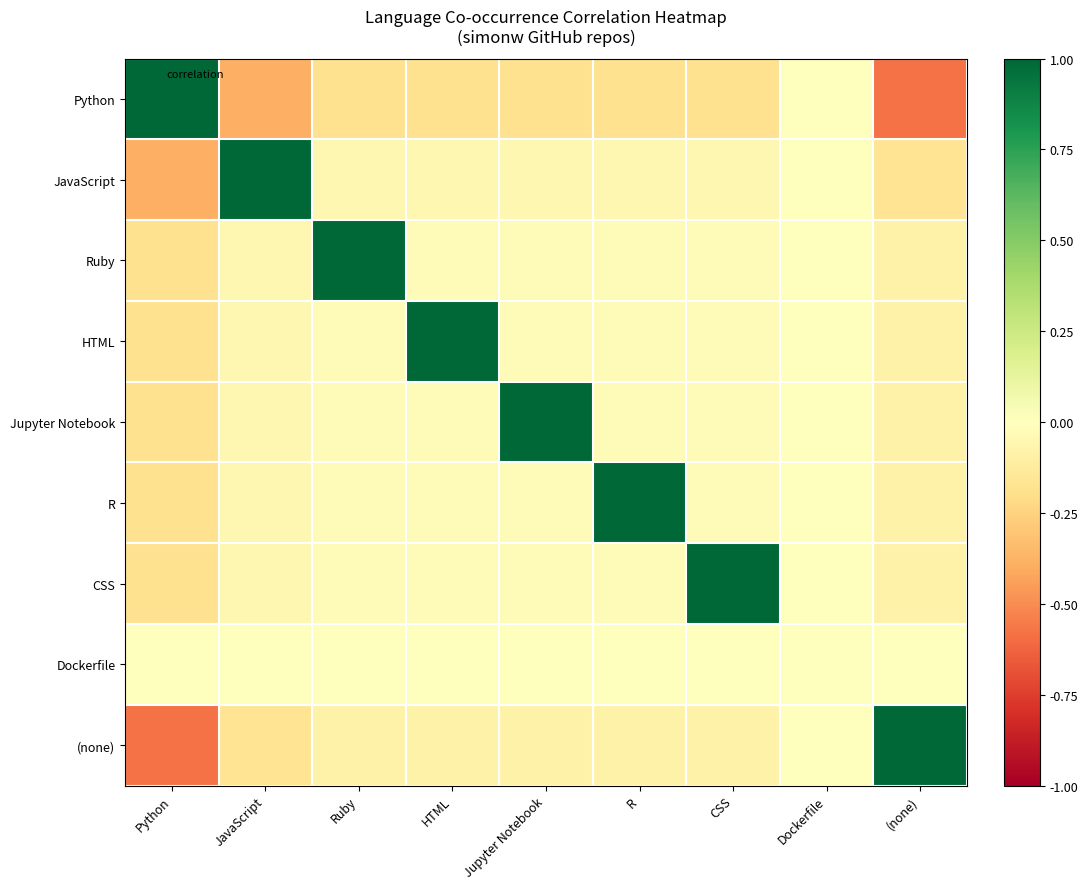

Reading left to right, list all the values displayed in this chart.

Python: Python=1.0	JavaScript=-0.4	Ruby=-0.2	HTML=-0.2	Jupyter Notebook=-0.2	R=-0.2	CSS=-0.2	Dockerfile=0.0	(none)=-0.6
JavaScript: Python=-0.4	JavaScript=1.0	Ruby=-0.1	HTML=-0.1	Jupyter Notebook=-0.1	R=-0.1	CSS=-0.1	Dockerfile=0.0	(none)=-0.2
Ruby: Python=-0.2	JavaScript=-0.1	Ruby=1.0	HTML=-0.0	Jupyter Notebook=-0.0	R=-0.0	CSS=-0.0	Dockerfile=0.0	(none)=-0.1
HTML: Python=-0.2	JavaScript=-0.1	Ruby=-0.0	HTML=1.0	Jupyter Notebook=-0.0	R=-0.0	CSS=-0.0	Dockerfile=0.0	(none)=-0.1
Jupyter Notebook: Python=-0.2	JavaScript=-0.1	Ruby=-0.0	HTML=-0.0	Jupyter Notebook=1.0	R=-0.0	CSS=-0.0	Dockerfile=0.0	(none)=-0.1
R: Python=-0.2	JavaScript=-0.1	Ruby=-0.0	HTML=-0.0	Jupyter Notebook=-0.0	R=1.0	CSS=-0.0	Dockerfile=0.0	(none)=-0.1
CSS: Python=-0.2	JavaScript=-0.1	Ruby=-0.0	HTML=-0.0	Jupyter Notebook=-0.0	R=-0.0	CSS=1.0	Dockerfile=0.0	(none)=-0.1
Dockerfile: Python=0.0	JavaScript=0.0	Ruby=0.0	HTML=0.0	Jupyter Notebook=0.0	R=0.0	CSS=0.0	Dockerfile=0.0	(none)=0.0
(none): Python=-0.6	JavaScript=-0.2	Ruby=-0.1	HTML=-0.1	Jupyter Notebook=-0.1	R=-0.1	CSS=-0.1	Dockerfile=0.0	(none)=1.0